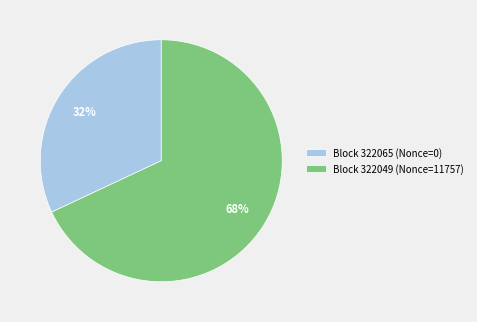

How many slices are in this pie chart?

2